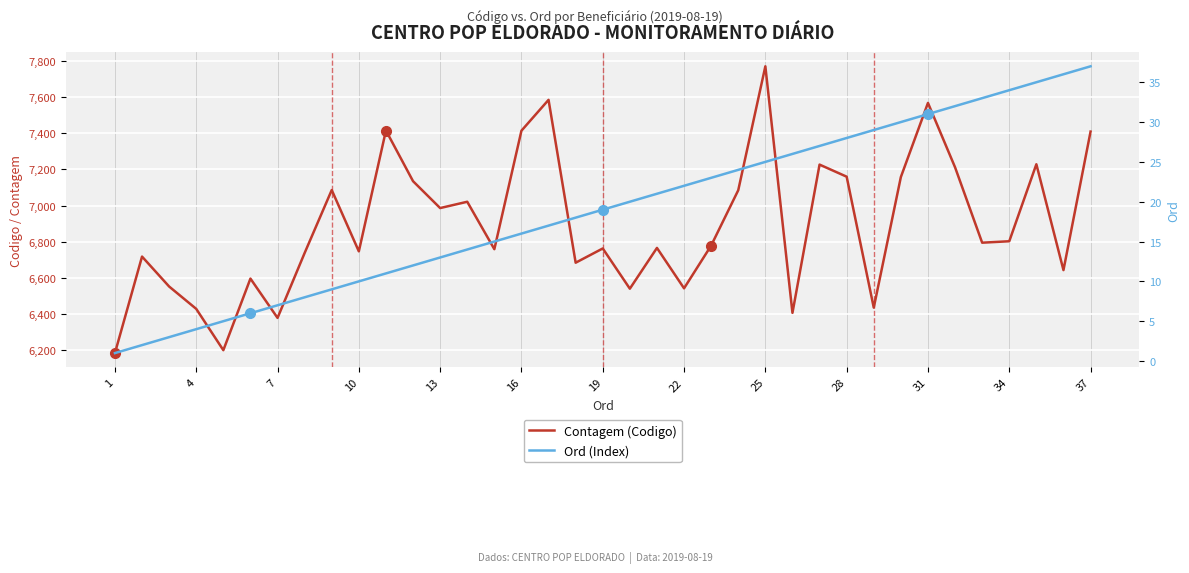

Reading left to right, extract all data points from this chart.

Contagem (Codigo): 6182	6717	6551	6427	6198	6595	6377	6737	7086	6746	7416	7135	6986	7021	6758	7415	7586	6683	6762	6539	6765	6541	6778	7085	7772	6405	7227	7160	6434	7158	7569	7212	6794	6802	7229	6642	7410
Ord (Index): 1	2	3	4	5	6	7	8	9	10	11	12	13	14	15	16	17	18	19	20	21	22	23	24	25	26	27	28	29	30	31	32	33	34	35	36	37